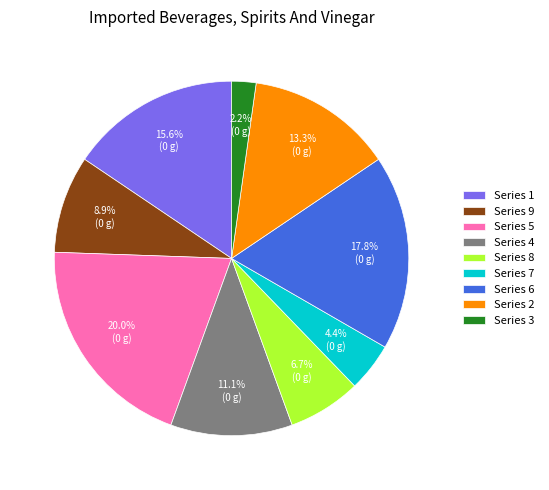

What is the ratio of the value at Series 9 to the value at Series 6?

0.5